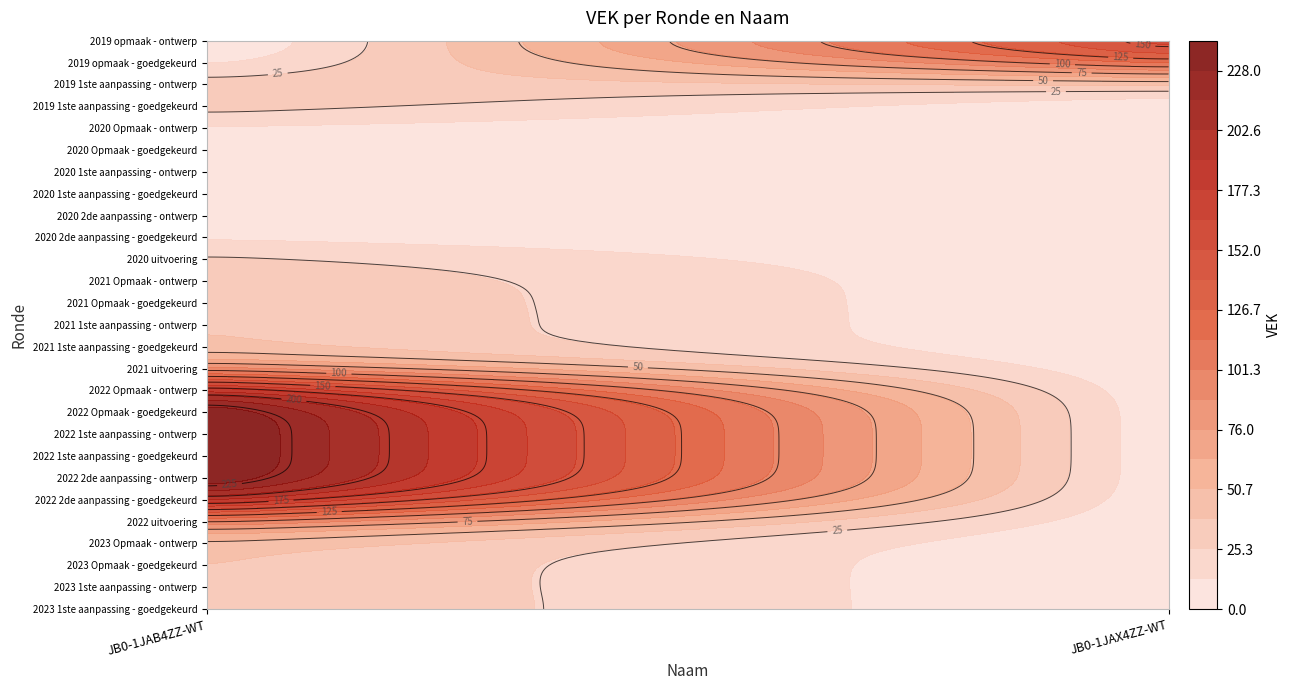

Which category has the lowest value in the JB0-1JAB4ZZ-WT series?

2020 Opmaak - goedgekeurd